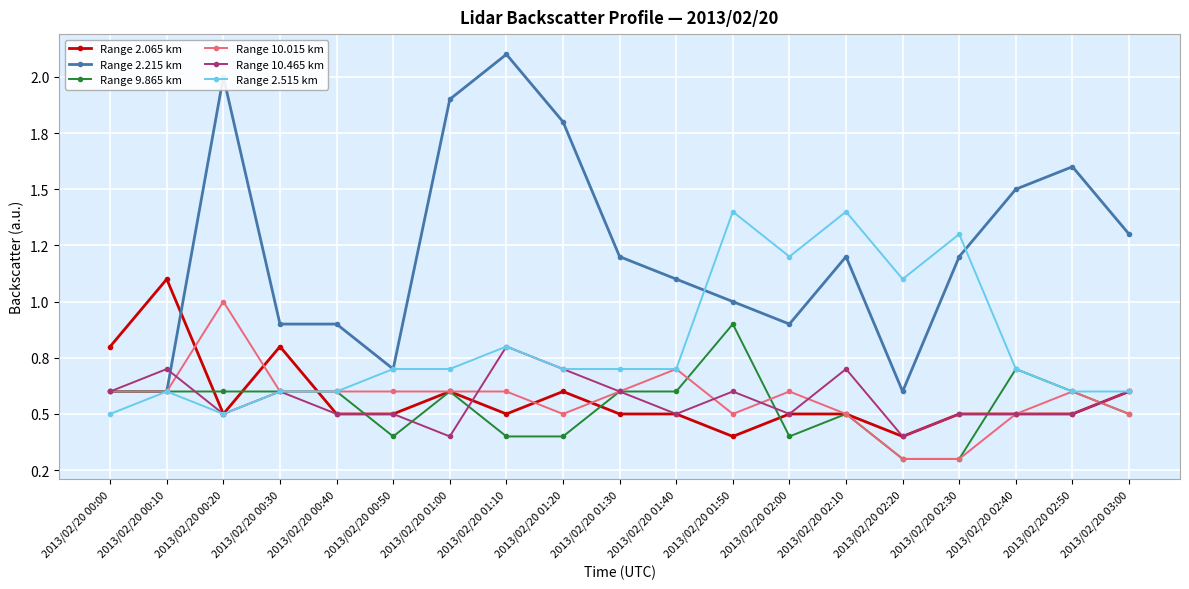

At which category does the chart reach its peak across all series?

2013/02/20 01:10